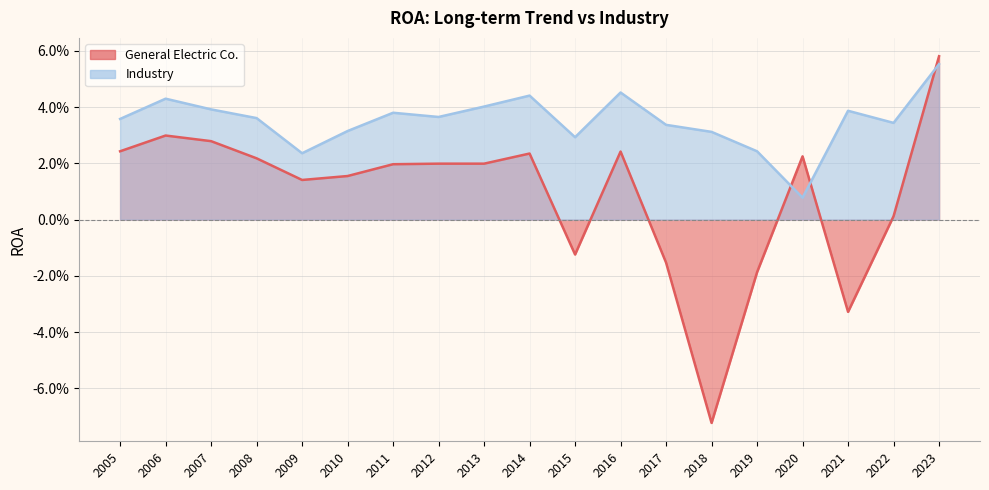

Rank the series at 2014 from lowest to highest value.

General Electric Co., Industry